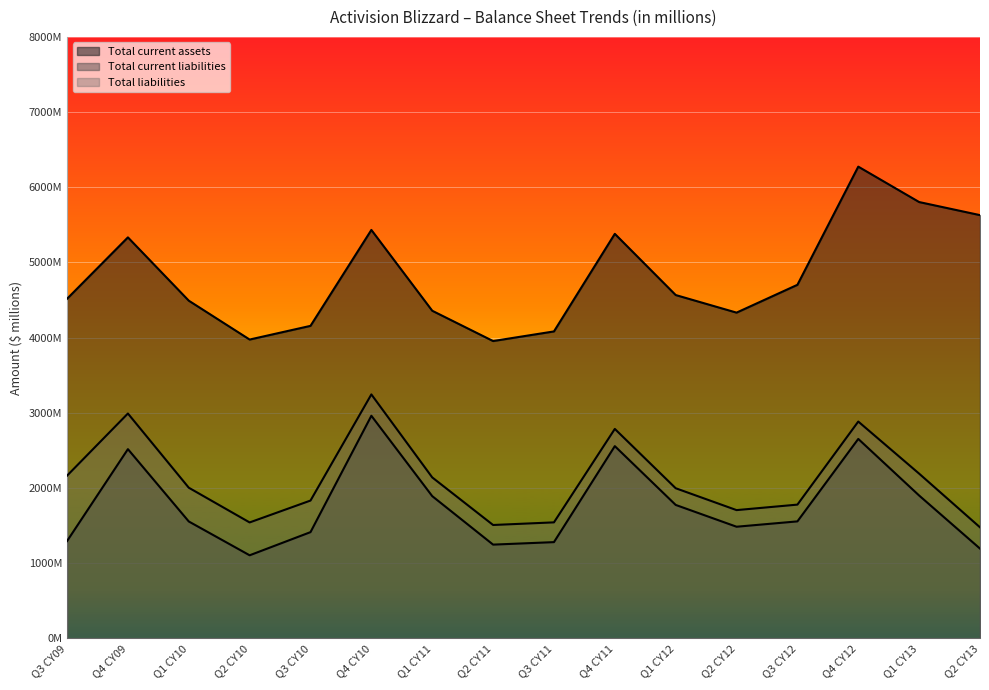

Is it true that Total liabilities equals 2140 at Q1 CY11?

True